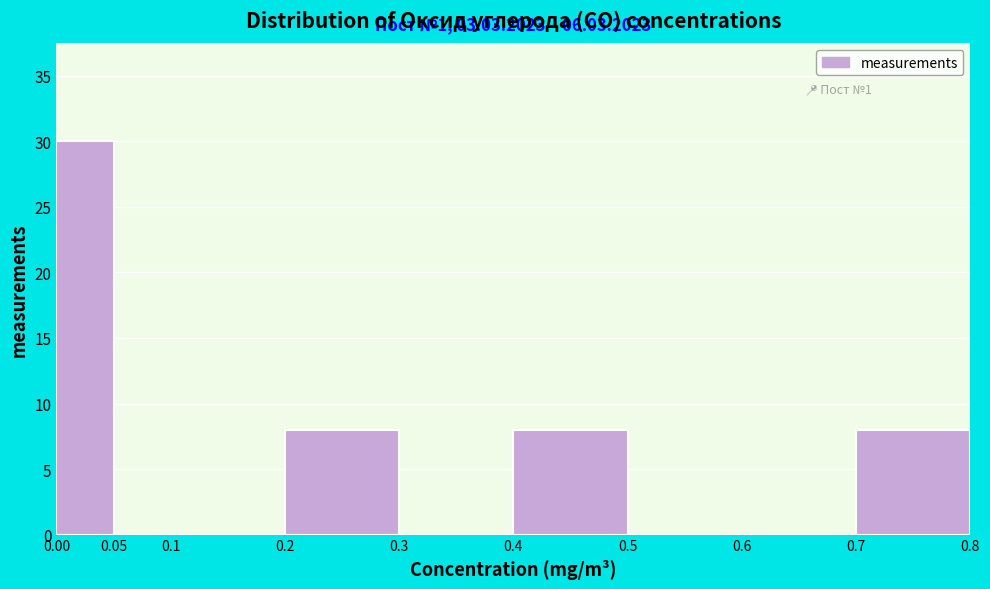

Over which range of the x-axis is the bar tallest?

0.00 to 0.05